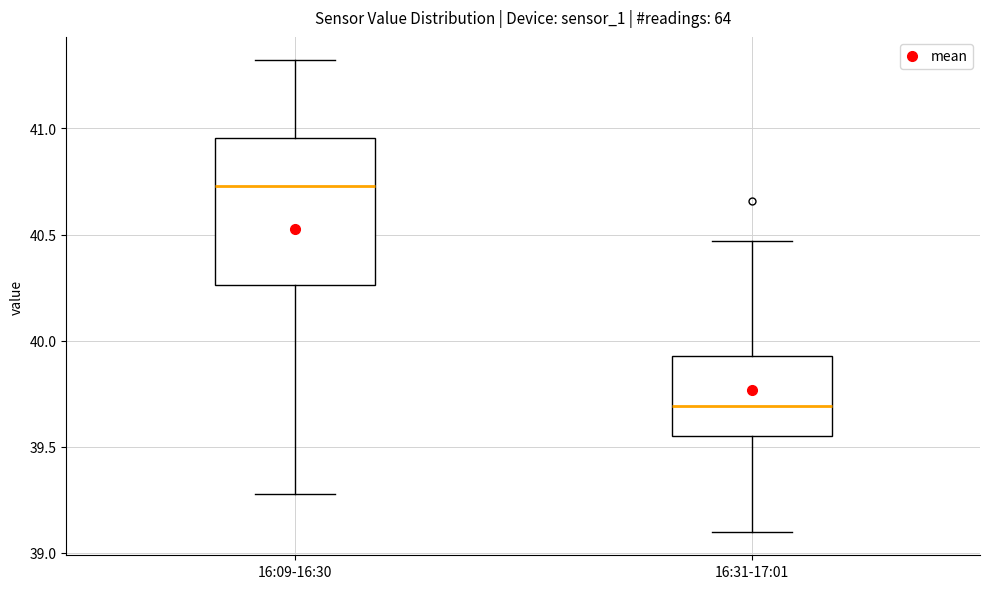

Reading left to right, transcribe this box plot: for each box, give where its median line is, the range the box spans, and where its two whiskers end, as read against the y-axis. The values are not printed on the chart, so give them approximately, as read against the axis.

16:09-16:30: median 40.75, box 40.25 to 40.95, whiskers 39.30 to 41.30
16:31-17:01: median 39.70, box 39.55 to 39.95, whiskers 39.10 to 40.45